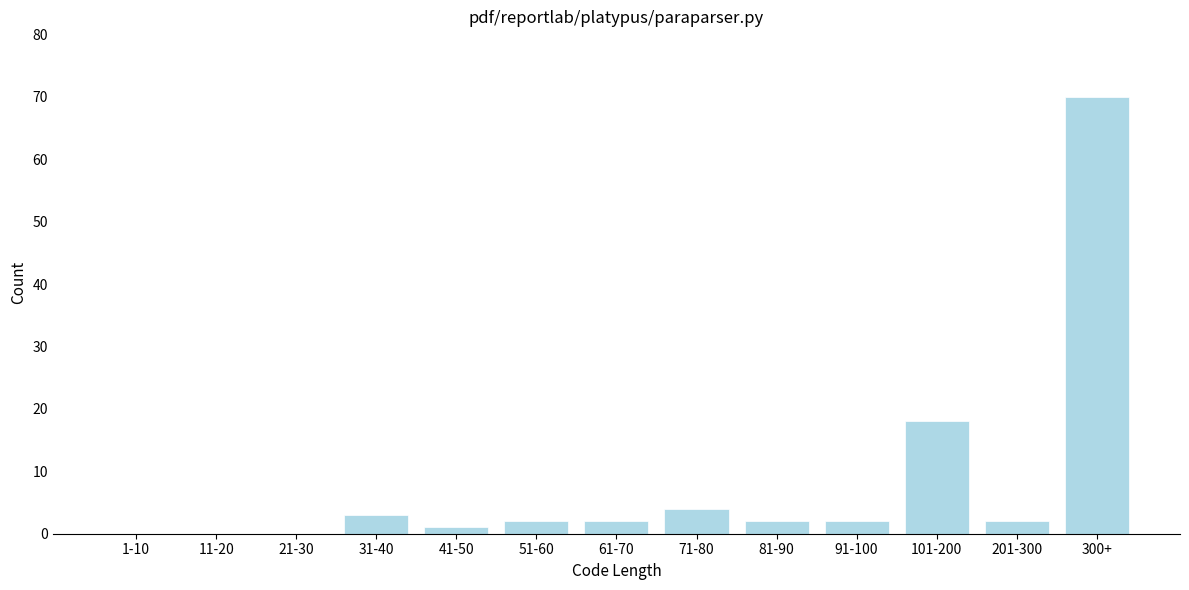

Reading left to right, extract all data points from this chart.

1-10=0	11-20=0	21-30=0	31-40=3	41-50=1	51-60=2	61-70=2	71-80=4	81-90=2	91-100=2	101-200=18	201-300=2	300+=70